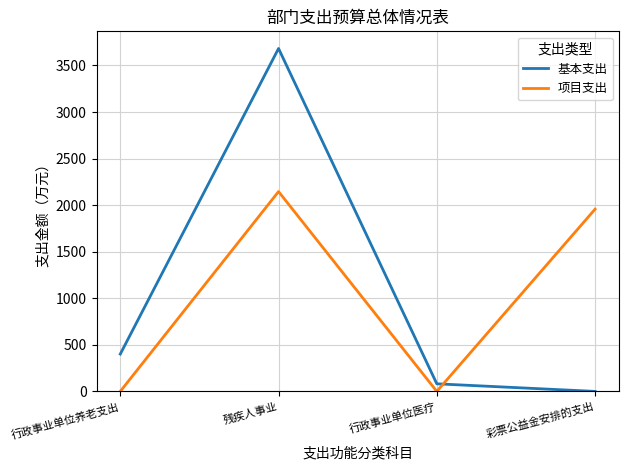

The 项目支出 series shows 1302.3 at 行政事业单位医疗. True or false?

False